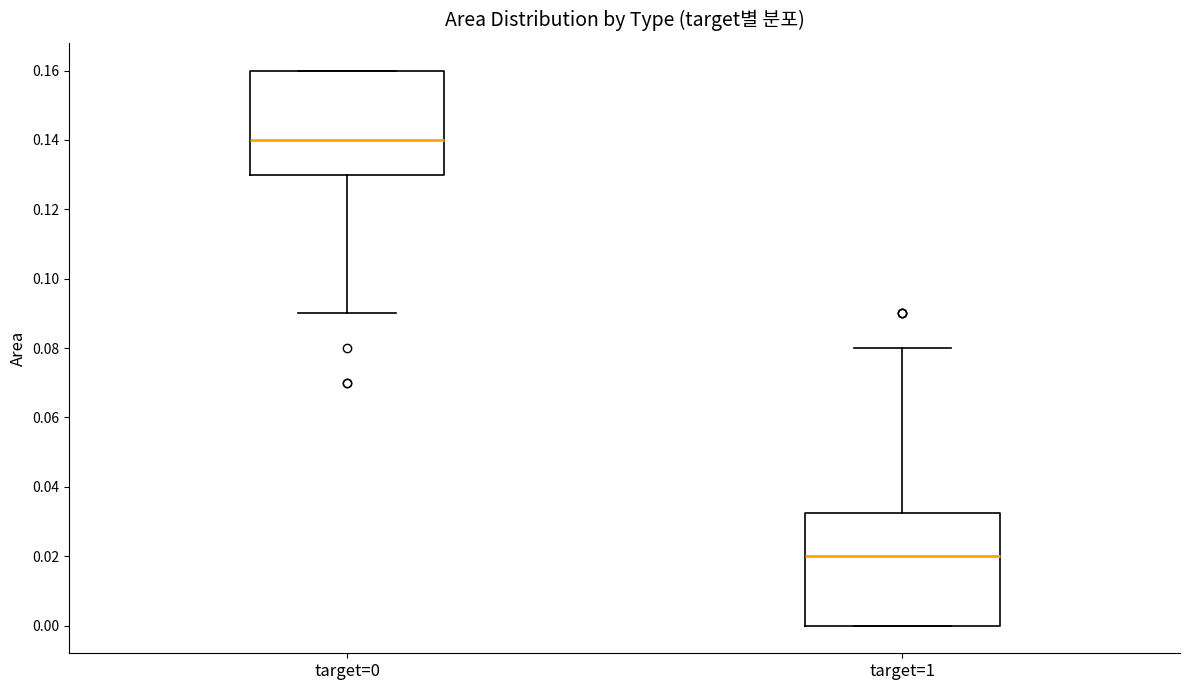

Reading left to right, transcribe this box plot: for each box, give where its median line is, the range the box spans, and where its two whiskers end, as read against the y-axis. The values are not printed on the chart, so give them approximately, as read against the axis.

target=0: median 0.140, box 0.130 to 0.160, whiskers 0.090 to 0.160
target=1: median 0.020, box 0.000 to 0.032, whiskers 0.000 to 0.080